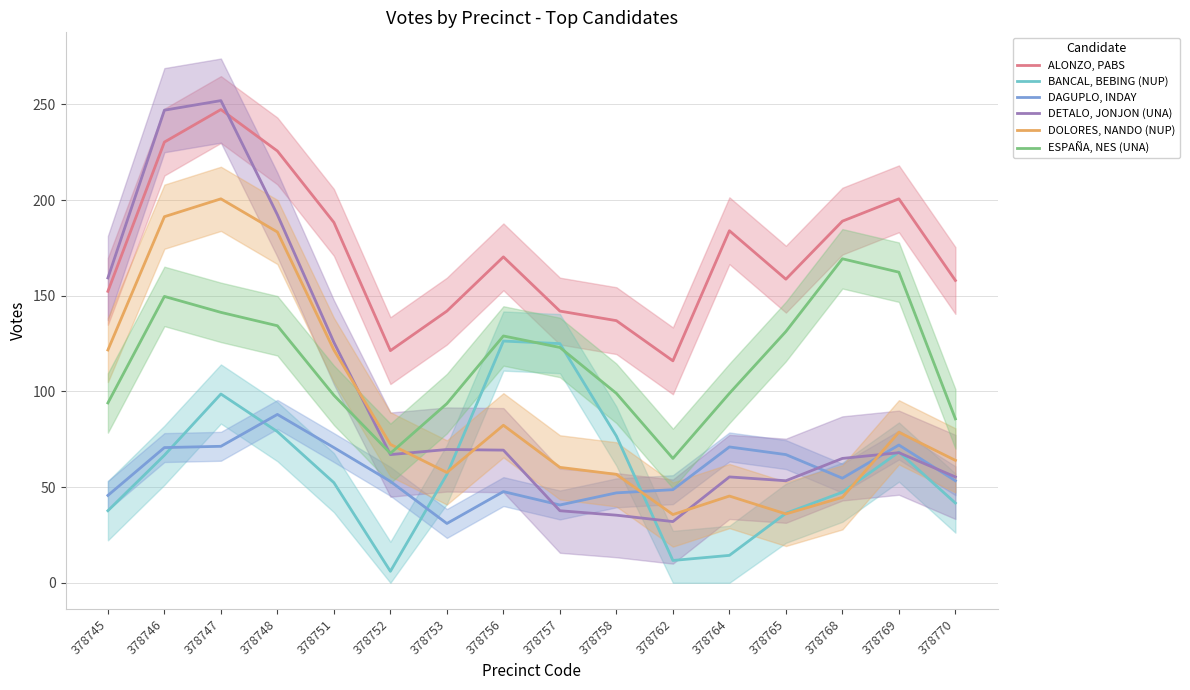

What is the maximum value shown in the chart?

252.0